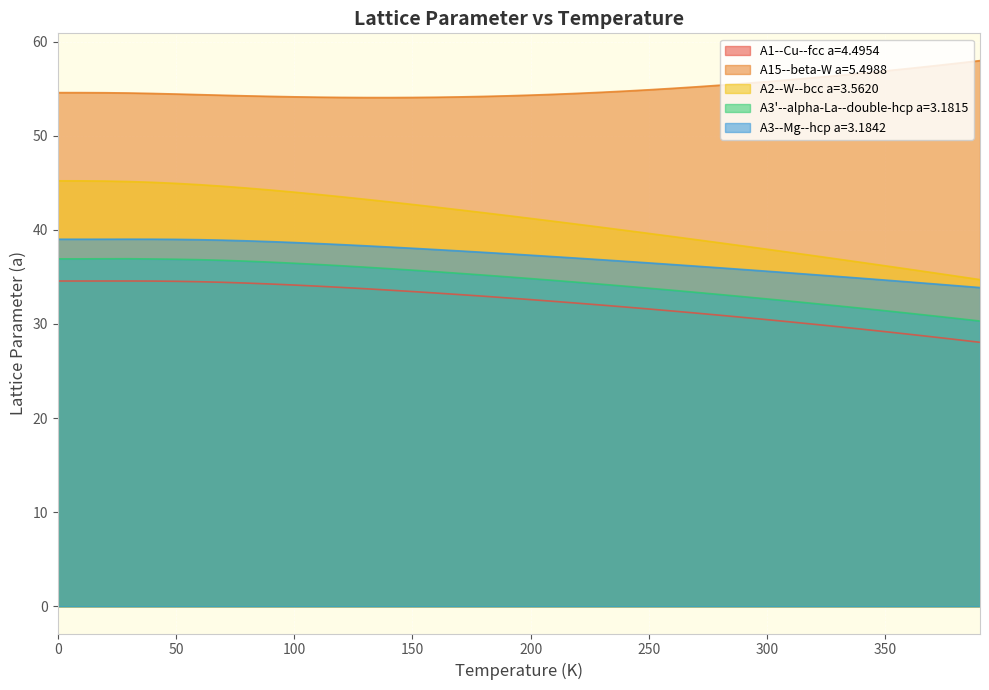

List the series in order of their peak value, highest first.

A15--beta-W a=5.4988, A2--W--bcc a=3.5620, A3--Mg--hcp a=3.1842, A3'--alpha-La--double-hcp a=3.1815, A1--Cu--fcc a=4.4954